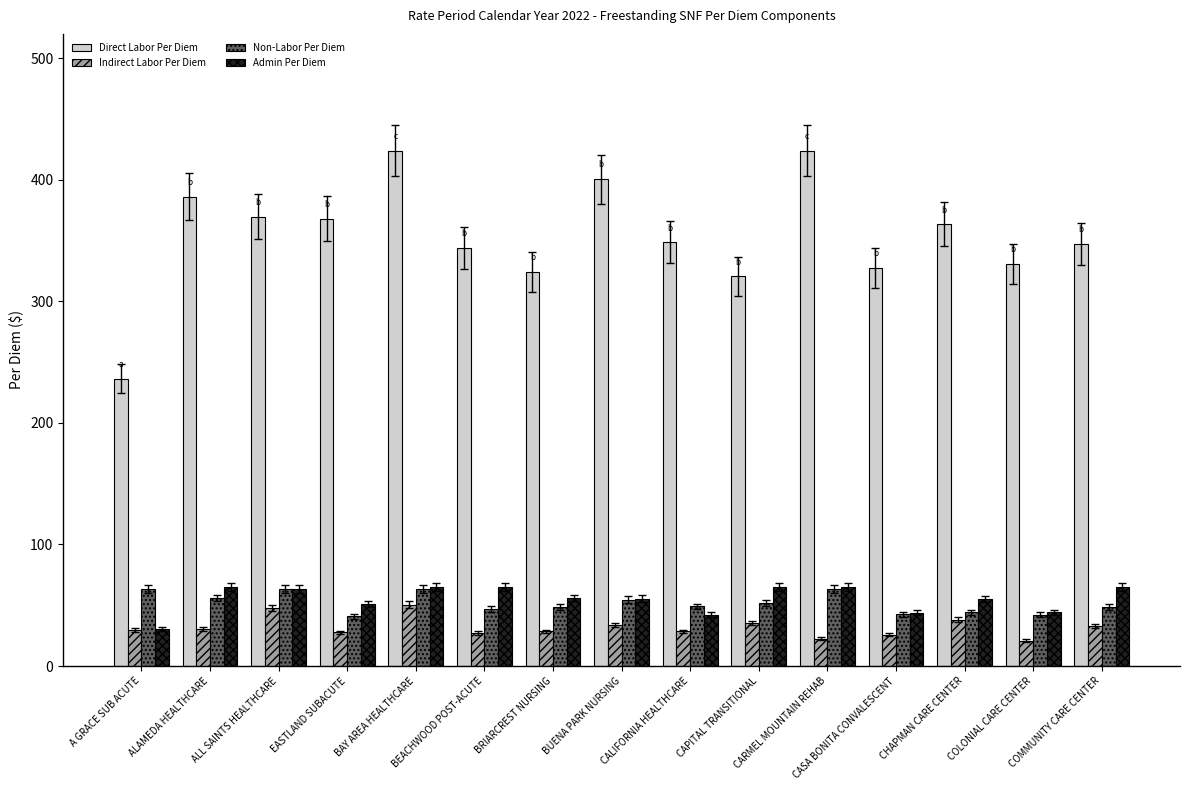

What is the average value of the Non-Labor Per Diem series?

52.0